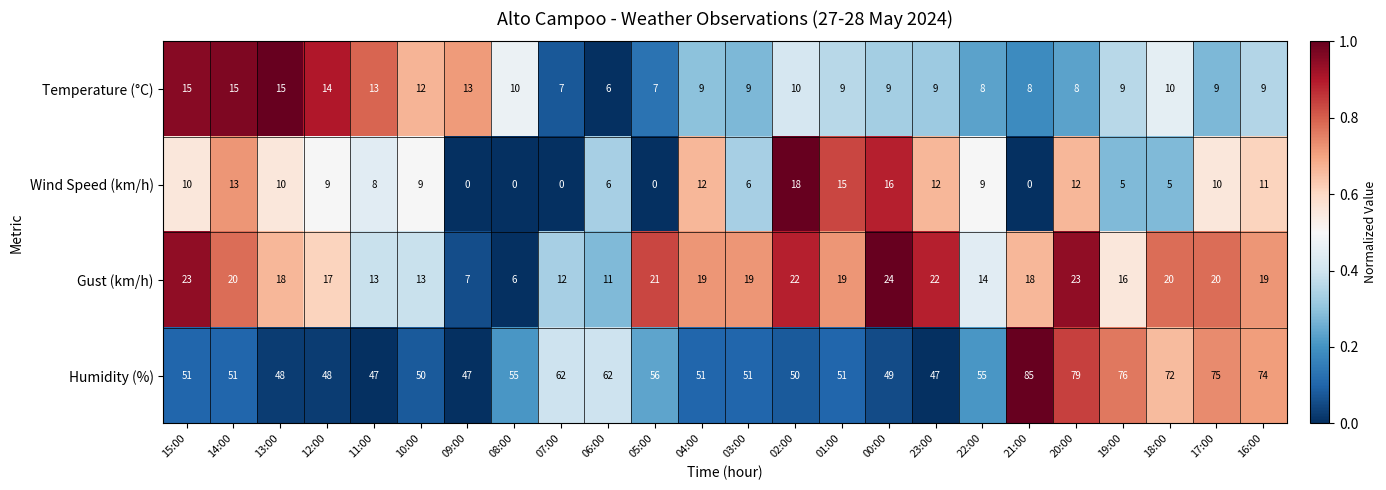

Which series has the largest total across all categories?

Humidity (%)